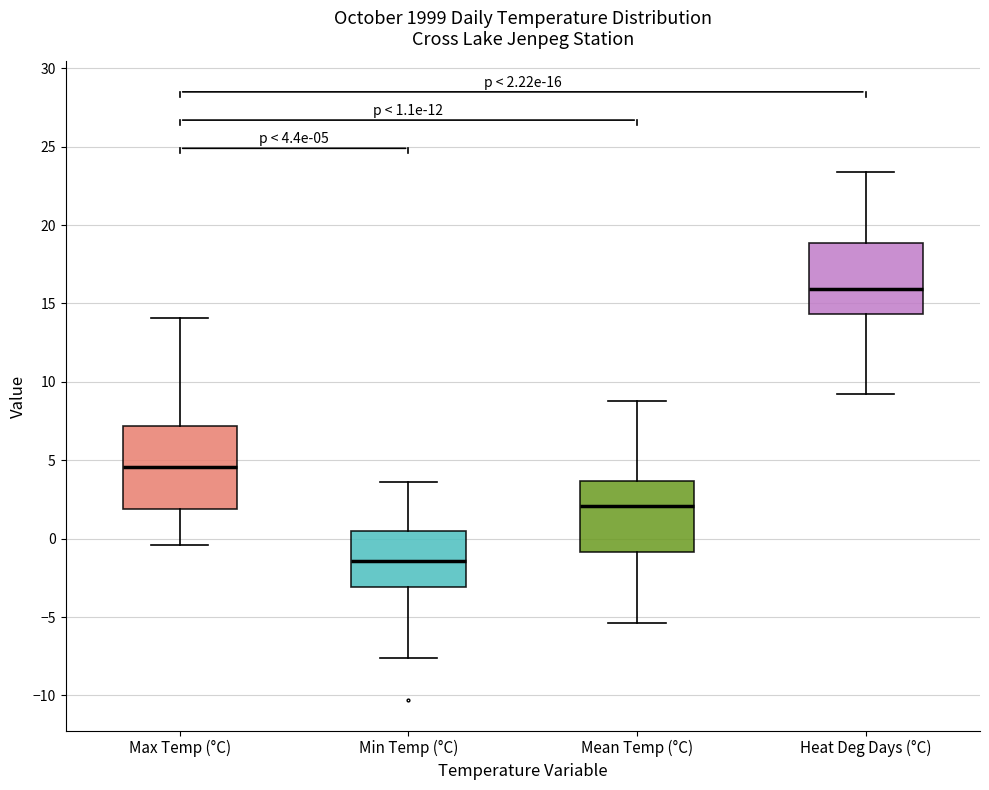

Which box is the tallest, from its lower edge to its upper edge?

Max Temp (°C)